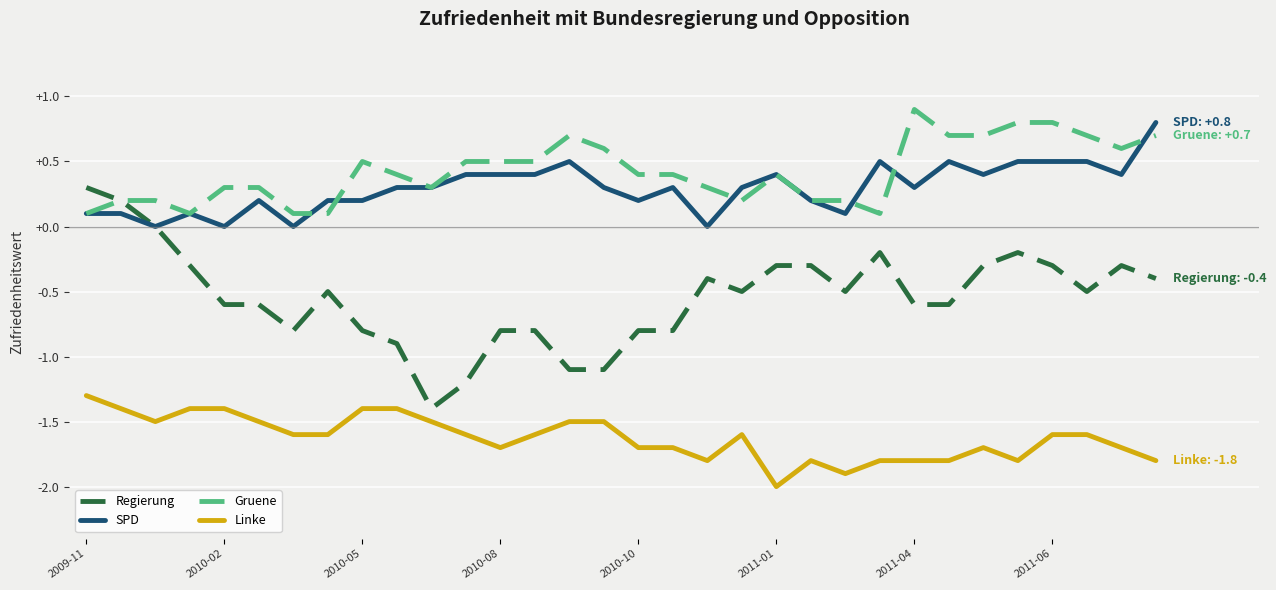

Which series has the largest range (max minus min)?

Regierung